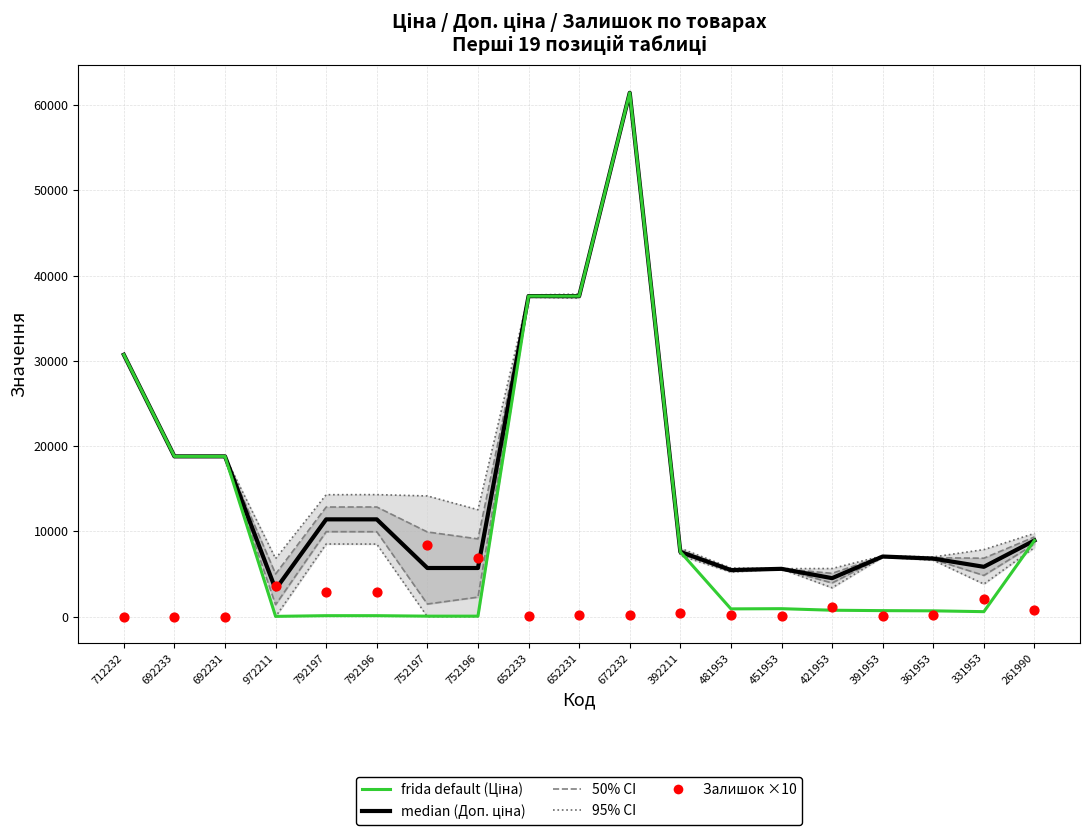

What are all the series names shown in the legend?

95% CI, 50% CI, median (Доп. ціна), frida default (Ціна), Залишок ×10